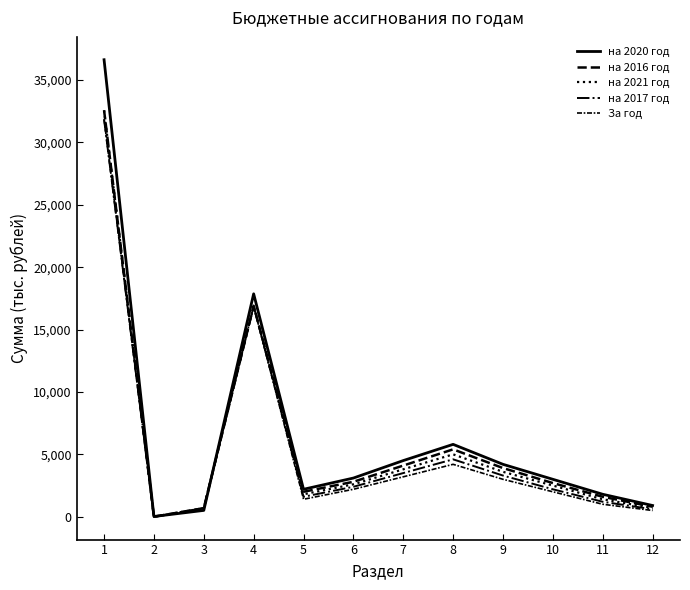

Reading left to right, transcribe all the data shown in this chart.

на 2020 год: 1=36622.8	2=19.2	3=508.5	4=17863.2	5=2200.0	6=3100.0	7=4500.0	8=5800.0	9=4200.0	10=3000.0	11=1800.0	12=900.0
на 2016 год: 1=32571.3	2=0.0	3=689.2	4=16908.3	5=2000.0	6=2800.0	7=4100.0	8=5400.0	9=3900.0	10=2700.0	11=1600.0	12=800.0
на 2021 год: 1=32571.3	2=0.0	3=689.2	4=16908.3	5=1800.0	6=2600.0	7=3800.0	8=5000.0	9=3600.0	10=2500.0	11=1400.0	12=700.0
на 2017 год: 1=31851.9	2=0.0	3=689.2	4=16869.3	5=1600.0	6=2400.0	7=3500.0	8=4600.0	9=3300.0	10=2200.0	11=1200.0	12=600.0
За год: 1=31851.9	2=0.0	3=689.2	4=16869.3	5=1400.0	6=2200.0	7=3200.0	8=4200.0	9=3000.0	10=2000.0	11=1000.0	12=500.0